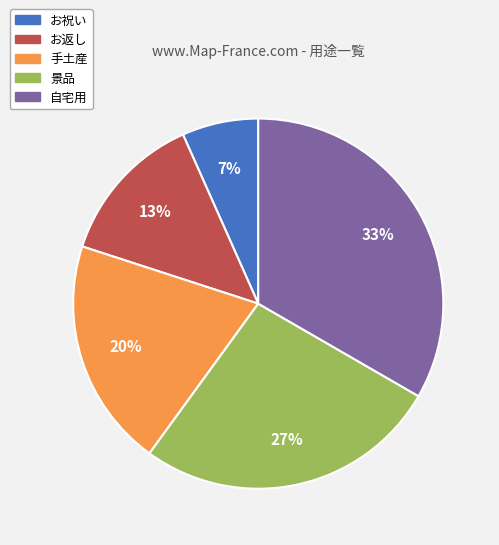

How many segments does this pie chart have?

5